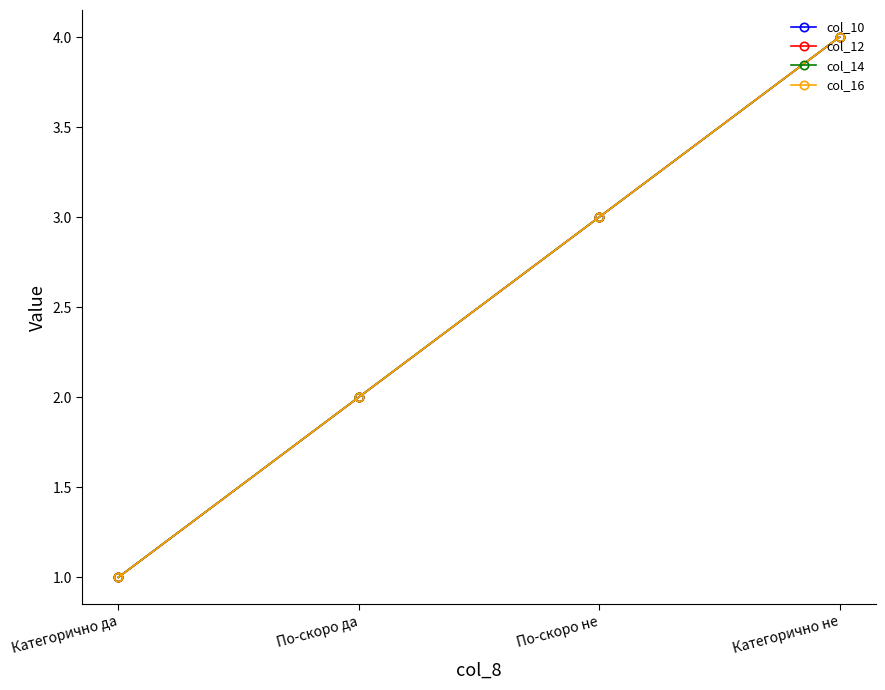

What is the difference between the col_12 values at По-скоро не and Категорично не?

1